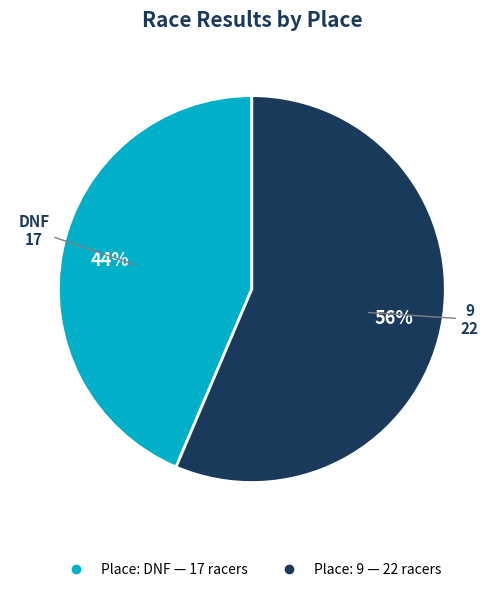

To the nearest percent, what is the average slice percentage?

50%